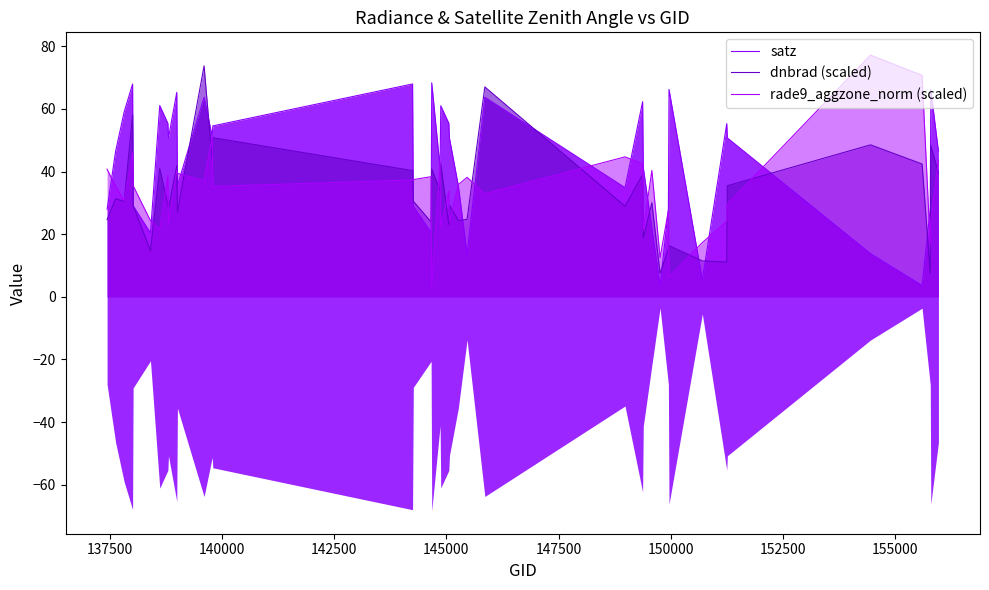

How many values in the dnbrad (scaled) series exceed 30?

21